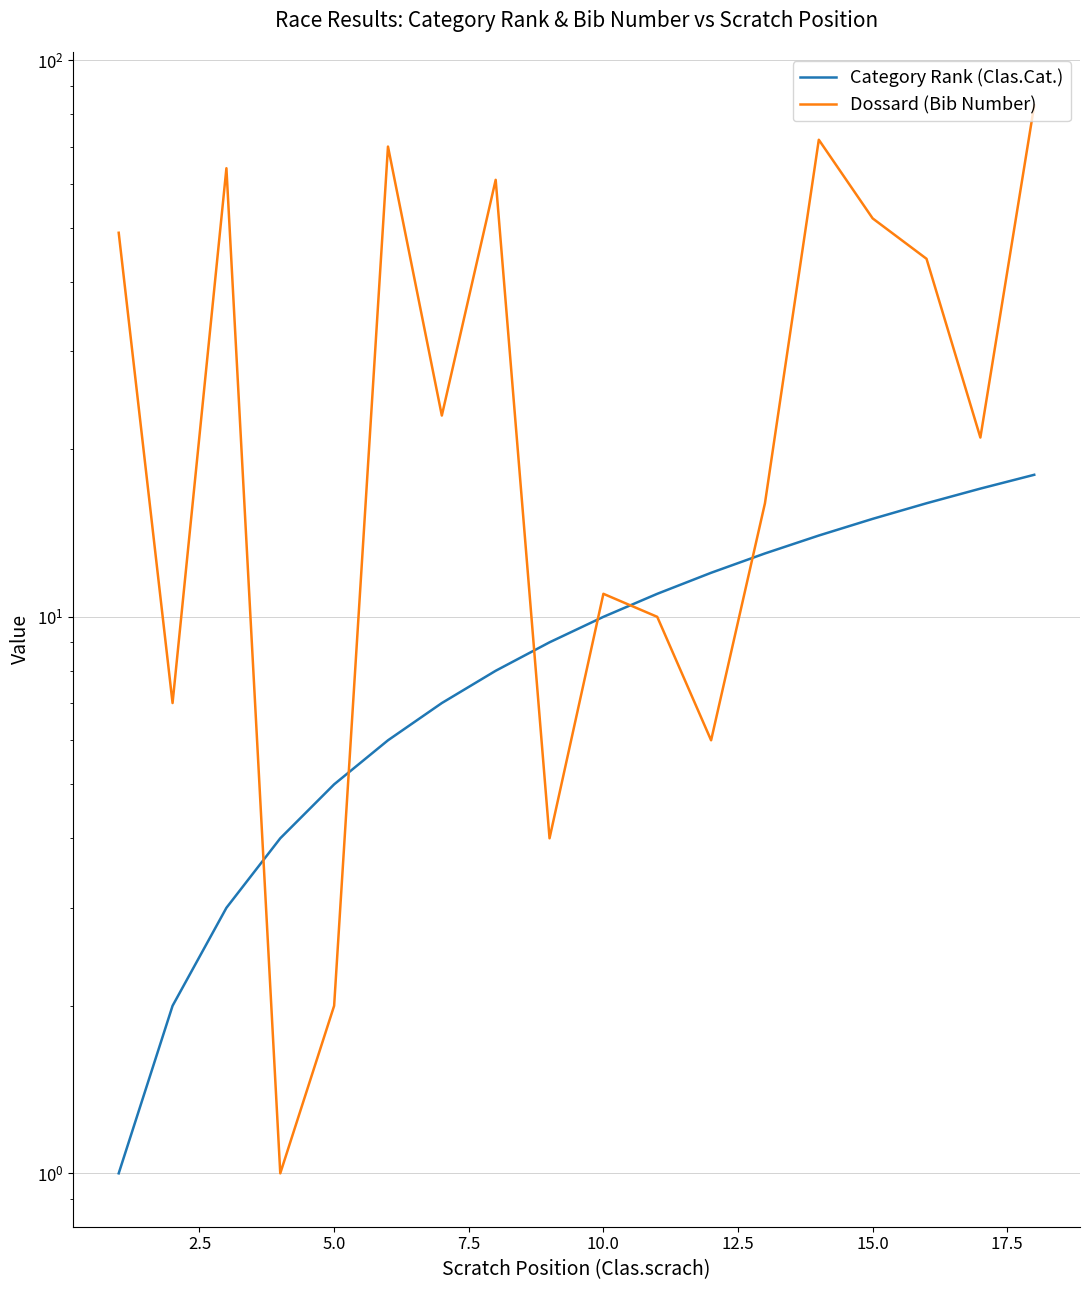

The value of Dossard (Bib Number) at 0.0 is 79. True or false?

False